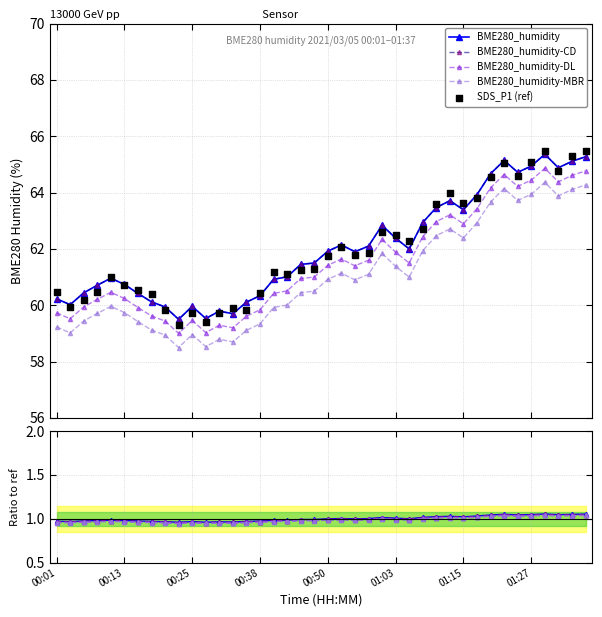

Which series has the largest Y range (max minus min)?

SDS_P1 (ref)